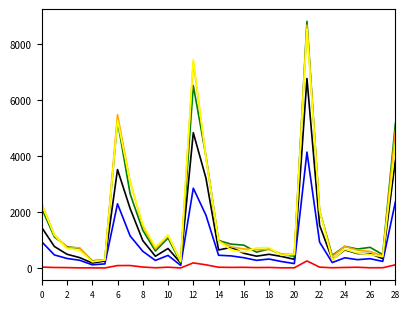

Is this an area chart (filled region under the line)?

No